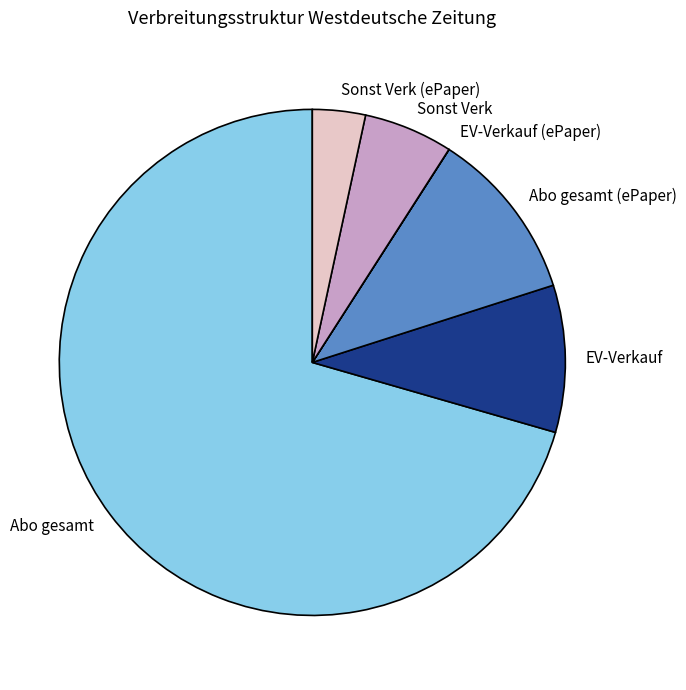

Is it true that Abo gesamt (ePaper) is 1% of the pie?

False